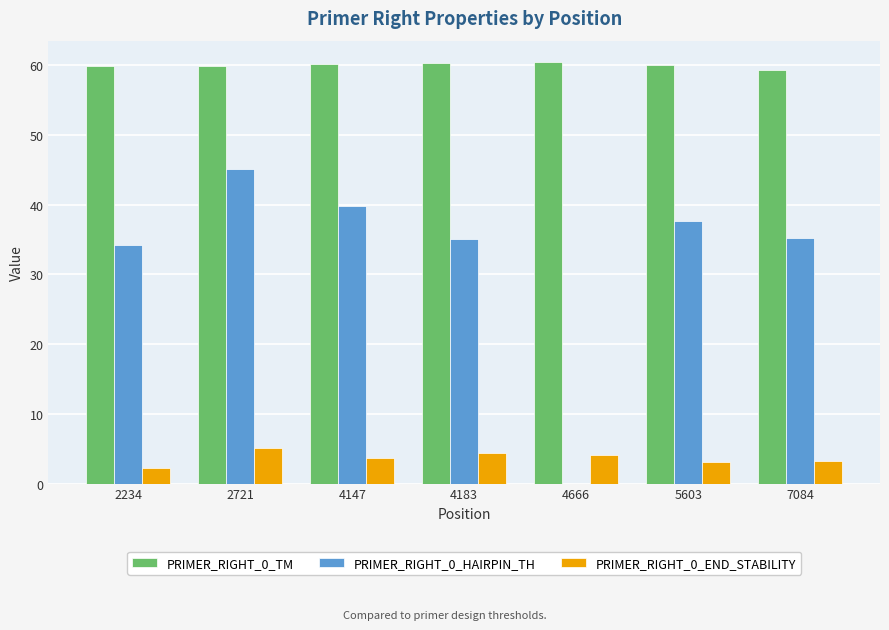

Which series has the largest total across all categories?

PRIMER_RIGHT_0_TM